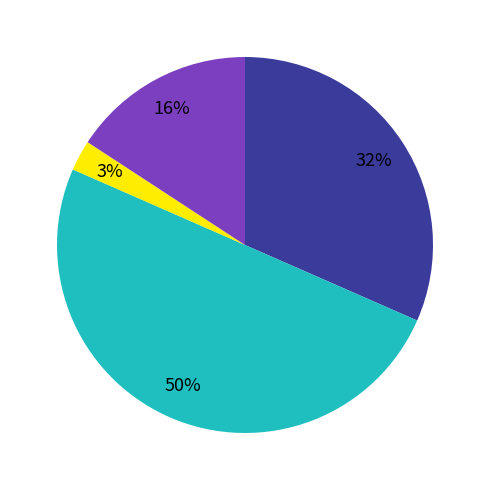

To the nearest percent, what is the difference between the largest and smallest slice percentages?

47%